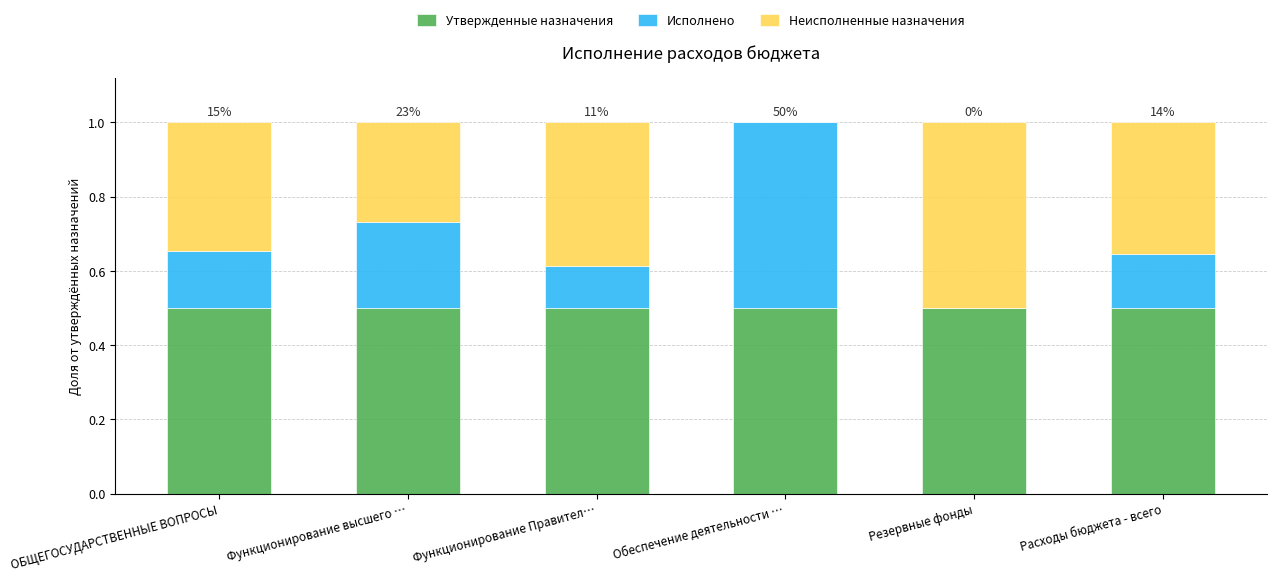

The value of Утвержденные назначения at Расходы бюджета - всего is 0.5. True or false?

True